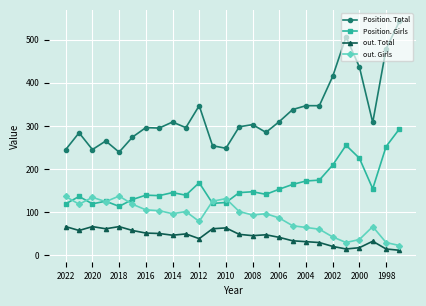

True or false: out. Total and Position. Girls intersect in this chart.

False